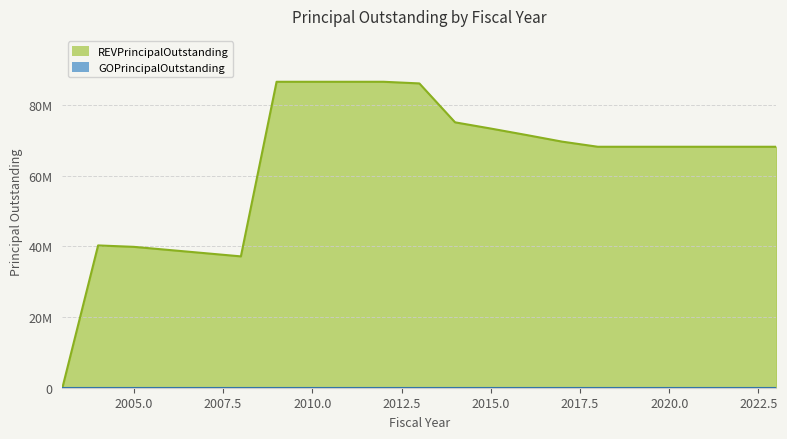

What is the difference between the maximum and second lowest values?

49449366.7